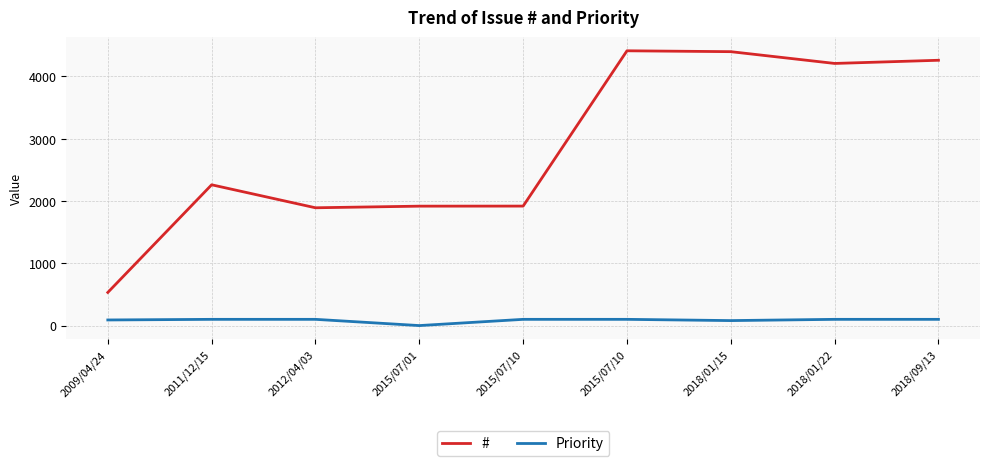

What is the greatest value displayed?

4411